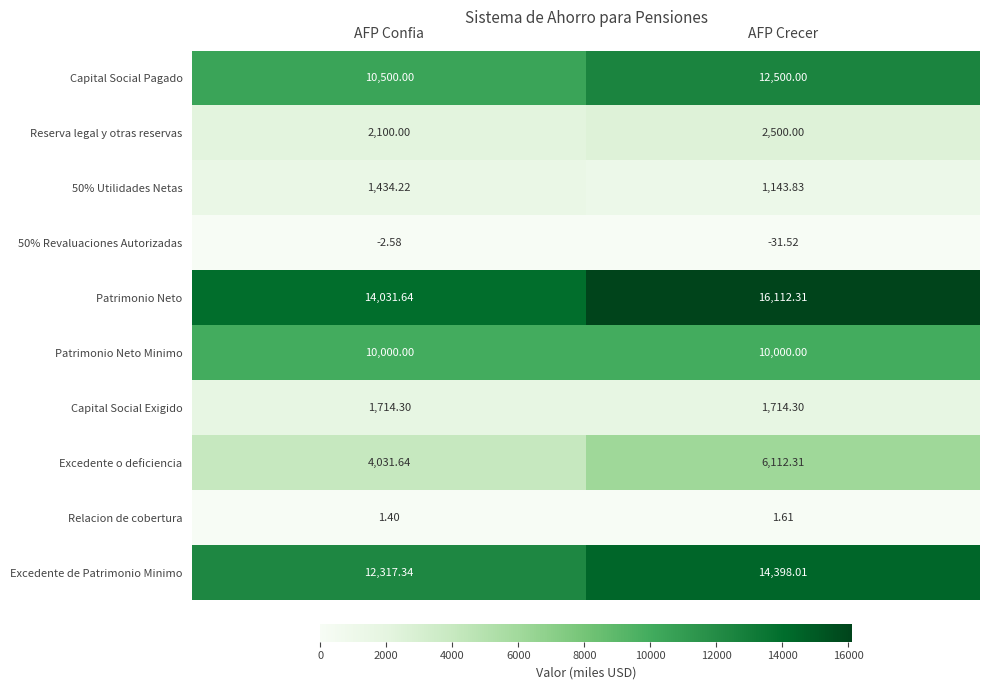

At how many categories does at least one series exceed 11547?

2